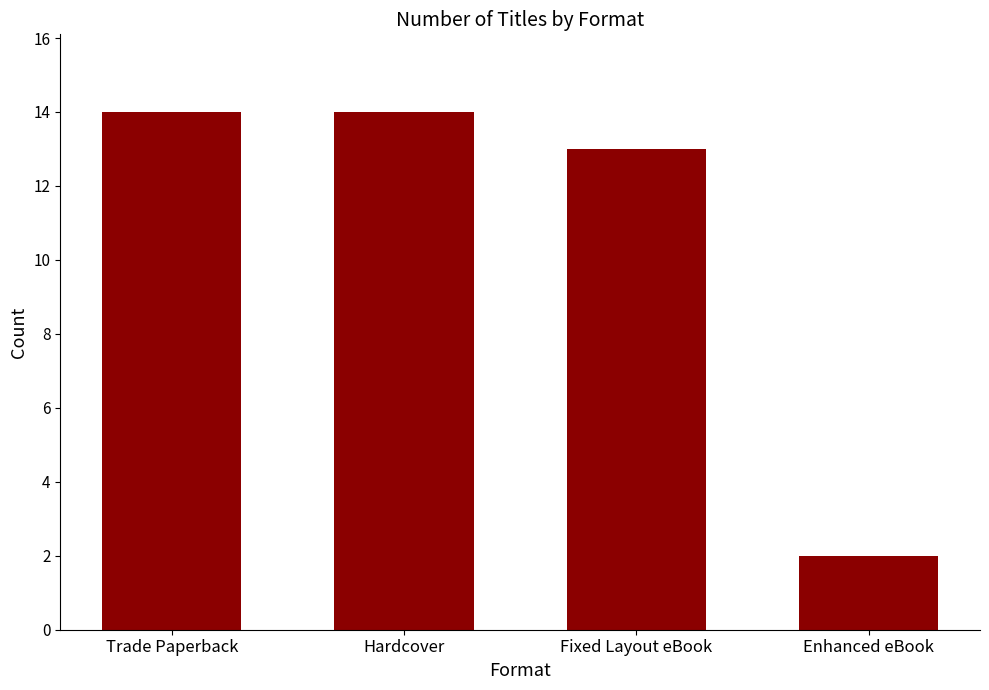

How many categories are shown in the chart?

4